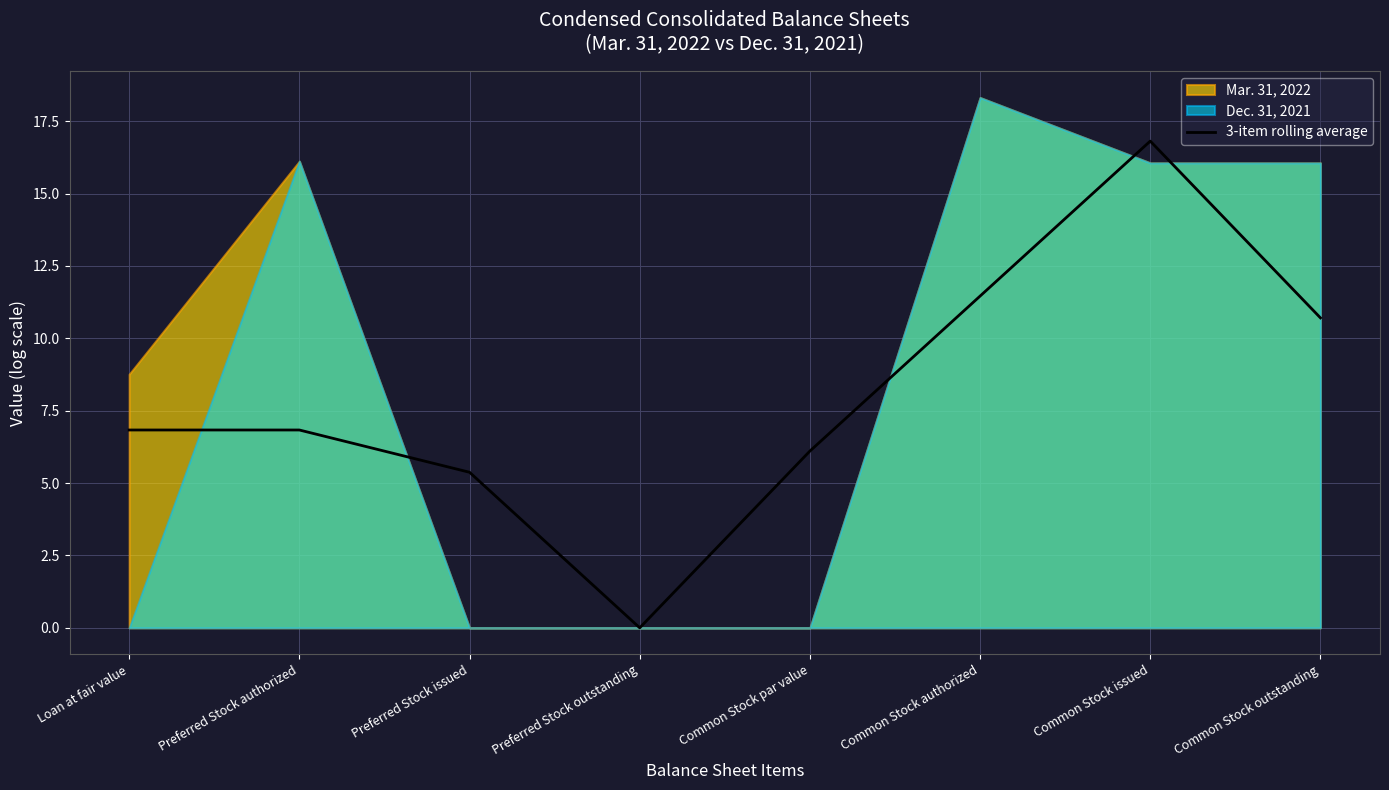

What is the difference between the maximum and minimum values?

16.8